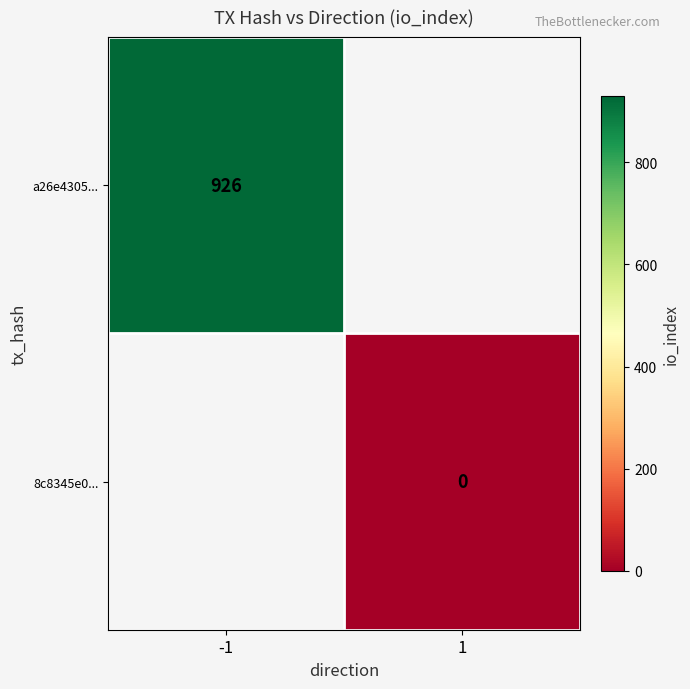

Which category has the lowest value across all series?

1